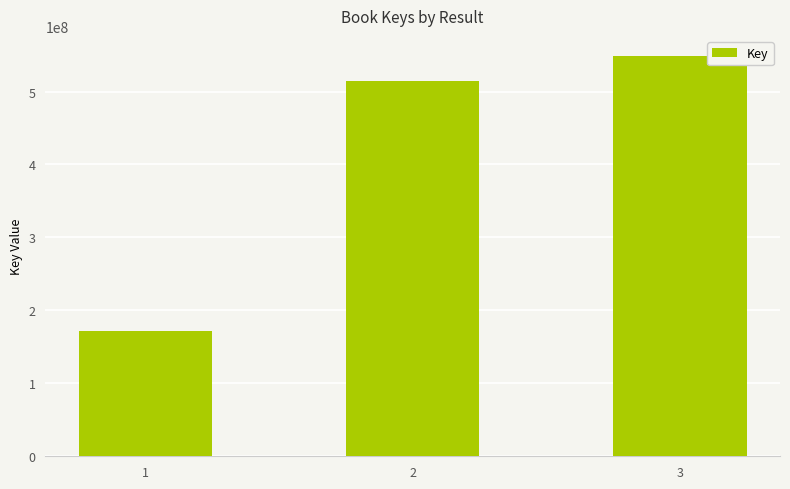

Are the bars grouped side by side (vs. stacked)?

No